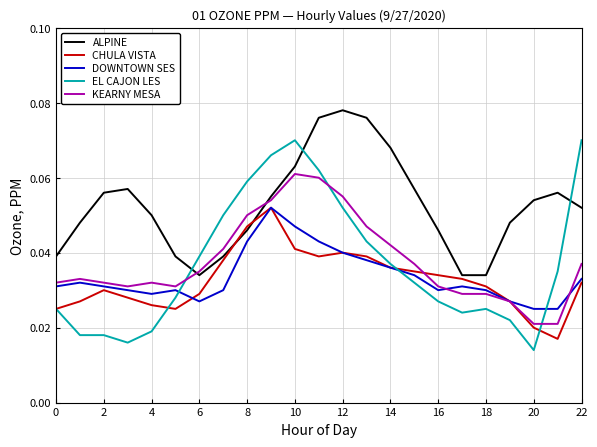

Which series has the largest range (max minus min)?

EL CAJON LES